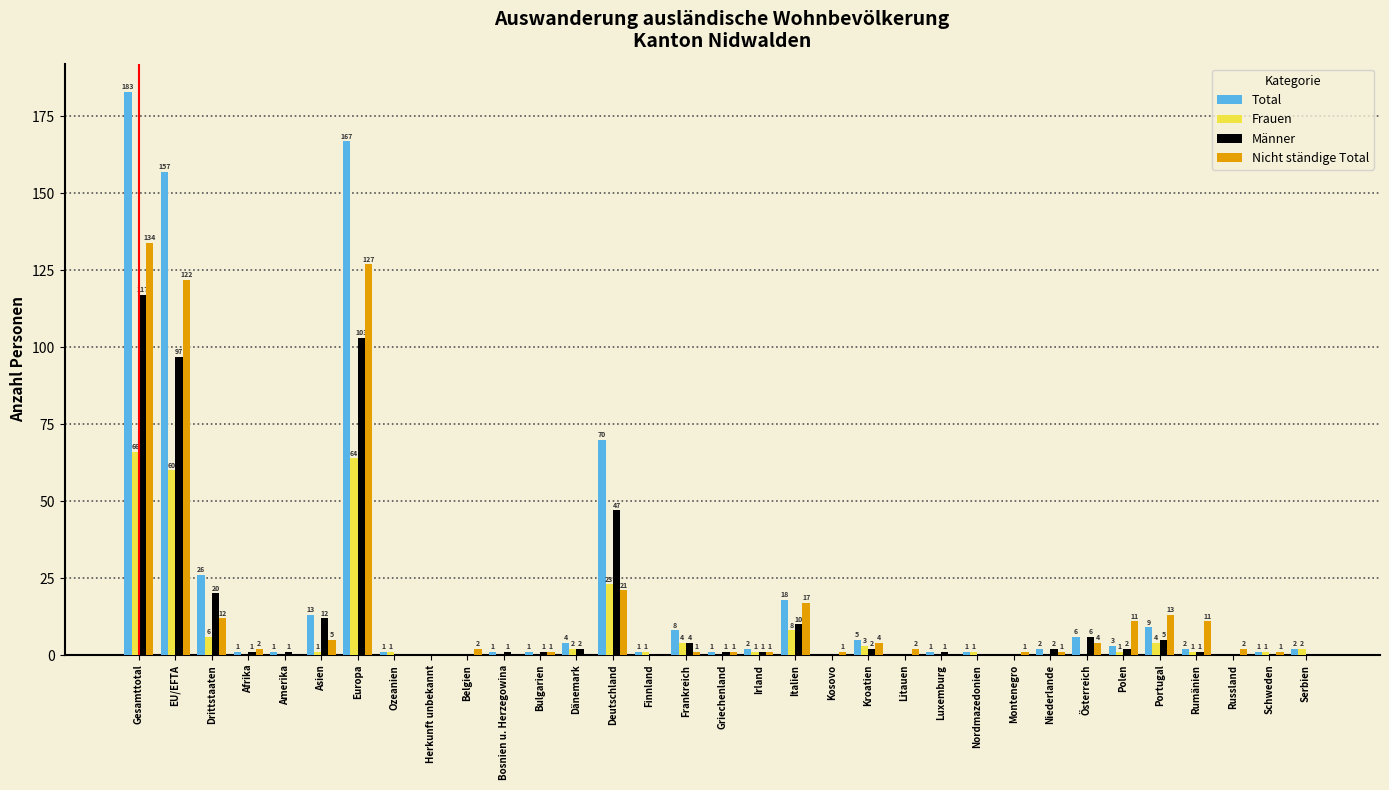

Reading left to right, list all the values displayed in this chart.

Total: Gesamttotal=183	EU/EFTA=157	Drittstaaten=26	Afrika=1	Amerika=1	Asien=13	Europa=167	Ozeanien=1	Herkunft unbekannt=0	Belgien=0	Bosnien u. Herzegowina=1	Bulgarien=1	Dänemark=4	Deutschland=70	Finnland=1	Frankreich=8	Griechenland=1	Irland=2	Italien=18	Kosovo=0	Kroatien=5	Litauen=0	Luxemburg=1	Nordmazedonien=1	Montenegro=0	Niederlande=2	Österreich=6	Polen=3	Portugal=9	Rumänien=2	Russland=0	Schweden=1	Serbien=2
Frauen: Gesamttotal=66	EU/EFTA=60	Drittstaaten=6	Afrika=0	Amerika=0	Asien=1	Europa=64	Ozeanien=1	Herkunft unbekannt=0	Belgien=0	Bosnien u. Herzegowina=0	Bulgarien=0	Dänemark=2	Deutschland=23	Finnland=1	Frankreich=4	Griechenland=0	Irland=1	Italien=8	Kosovo=0	Kroatien=3	Litauen=0	Luxemburg=0	Nordmazedonien=1	Montenegro=0	Niederlande=0	Österreich=0	Polen=1	Portugal=4	Rumänien=1	Russland=0	Schweden=1	Serbien=2
Männer: Gesamttotal=117	EU/EFTA=97	Drittstaaten=20	Afrika=1	Amerika=1	Asien=12	Europa=103	Ozeanien=0	Herkunft unbekannt=0	Belgien=0	Bosnien u. Herzegowina=1	Bulgarien=1	Dänemark=2	Deutschland=47	Finnland=0	Frankreich=4	Griechenland=1	Irland=1	Italien=10	Kosovo=0	Kroatien=2	Litauen=0	Luxemburg=1	Nordmazedonien=0	Montenegro=0	Niederlande=2	Österreich=6	Polen=2	Portugal=5	Rumänien=1	Russland=0	Schweden=0	Serbien=0
Nicht ständige Total: Gesamttotal=134	EU/EFTA=122	Drittstaaten=12	Afrika=2	Amerika=0	Asien=5	Europa=127	Ozeanien=0	Herkunft unbekannt=0	Belgien=2	Bosnien u. Herzegowina=0	Bulgarien=1	Dänemark=0	Deutschland=21	Finnland=0	Frankreich=1	Griechenland=1	Irland=1	Italien=17	Kosovo=1	Kroatien=4	Litauen=2	Luxemburg=0	Nordmazedonien=0	Montenegro=1	Niederlande=1	Österreich=4	Polen=11	Portugal=13	Rumänien=11	Russland=2	Schweden=1	Serbien=0